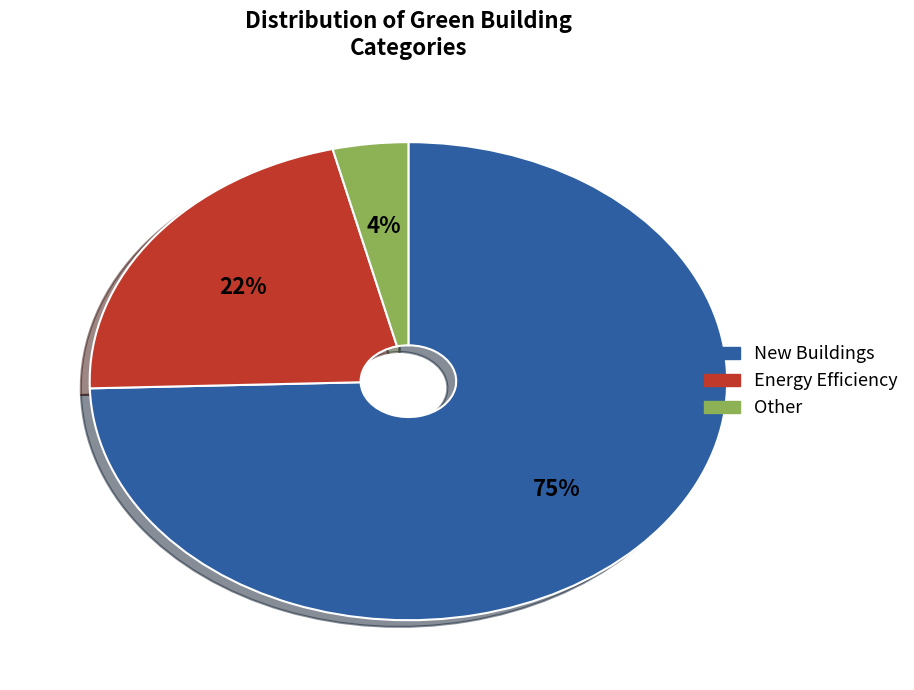

What is the smallest slice in the pie chart?

Other